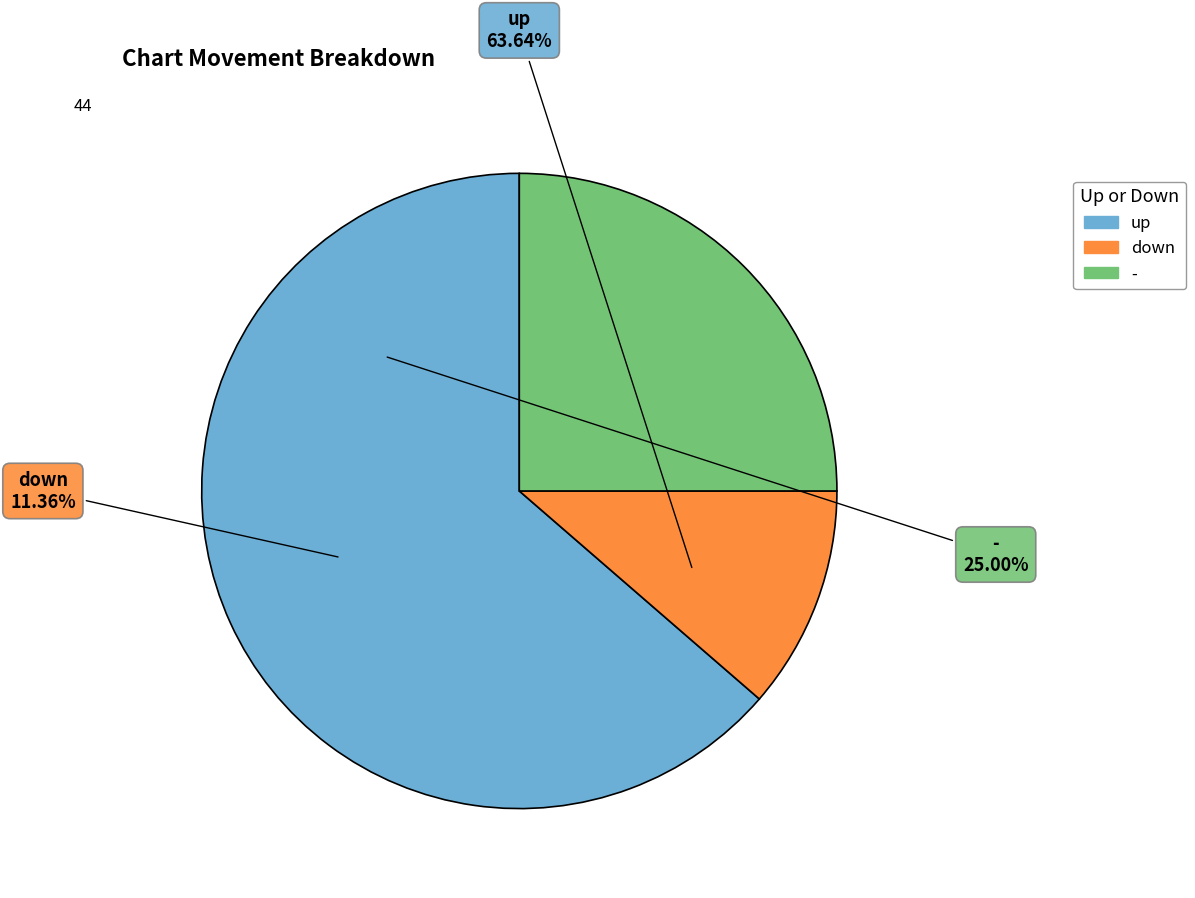

Rank the categories by value from highest to lowest.

up, -, down